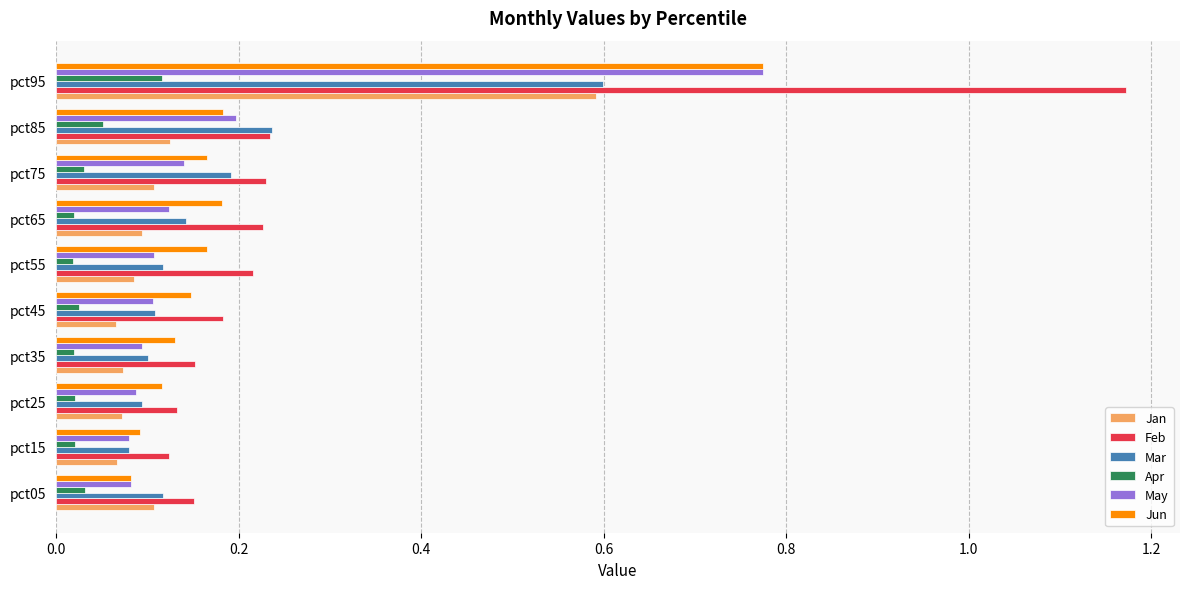

At which category is the sum across all series the highest?

pct95